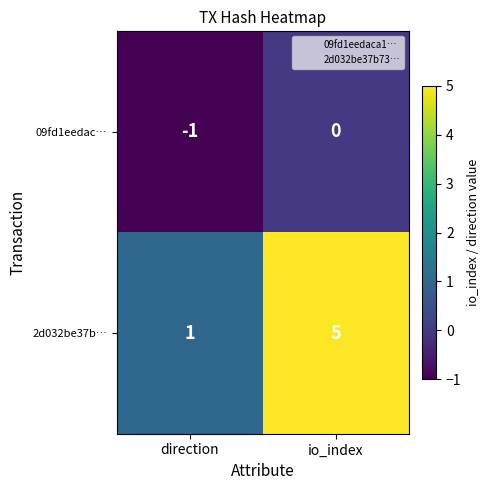

Rank the series by their average value, from highest to lowest.

2d032be37b…, 09fd1eedac…